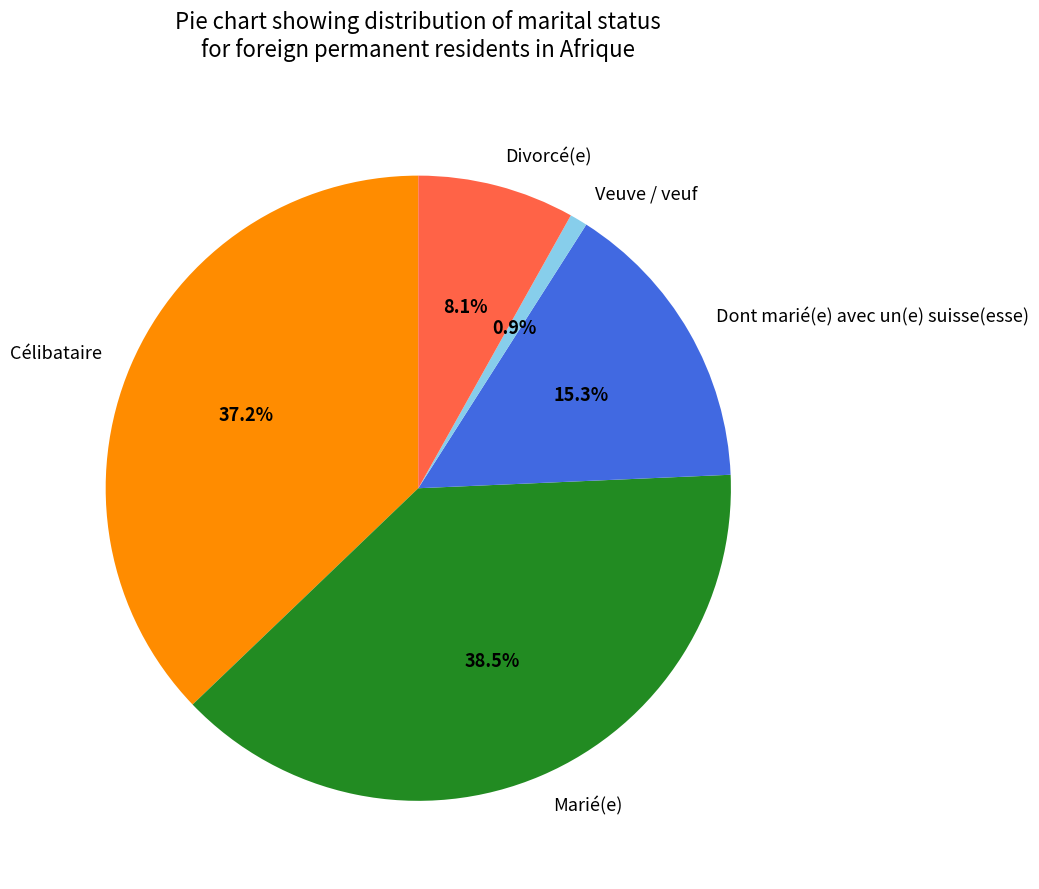

How many segments does this pie chart have?

5